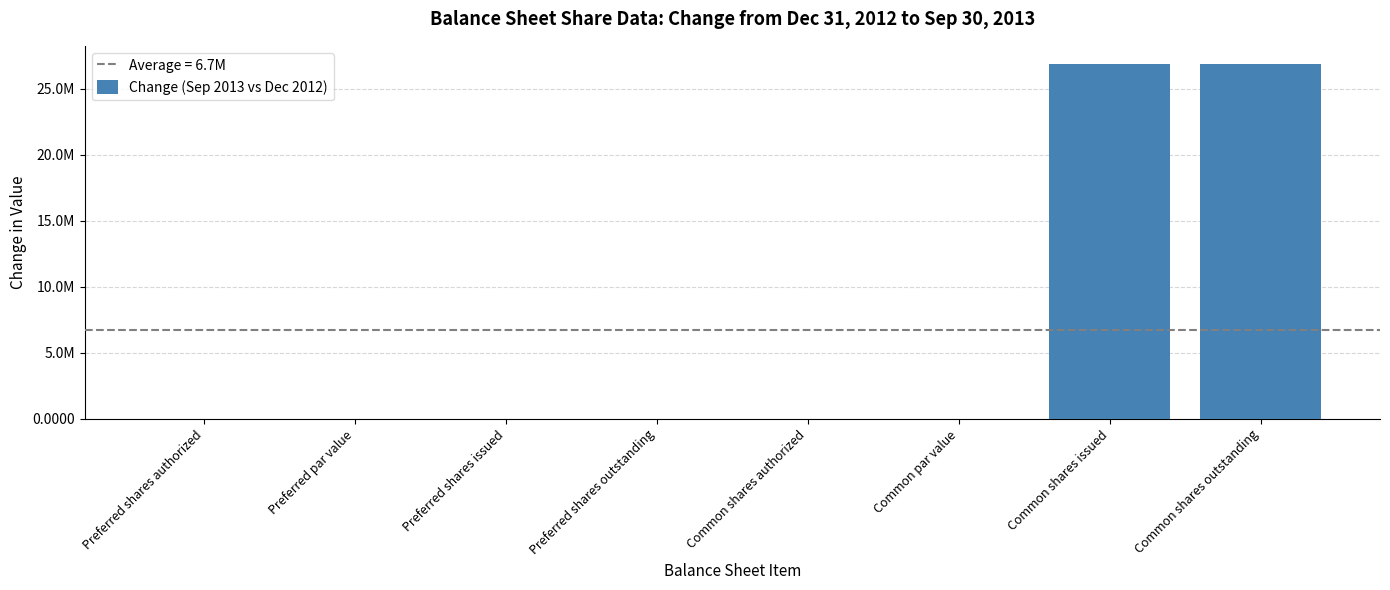

List the labels in order of value, largest first.

Common shares issued, Common shares outstanding, Preferred shares authorized, Preferred par value, Preferred shares issued, Preferred shares outstanding, Common shares authorized, Common par value